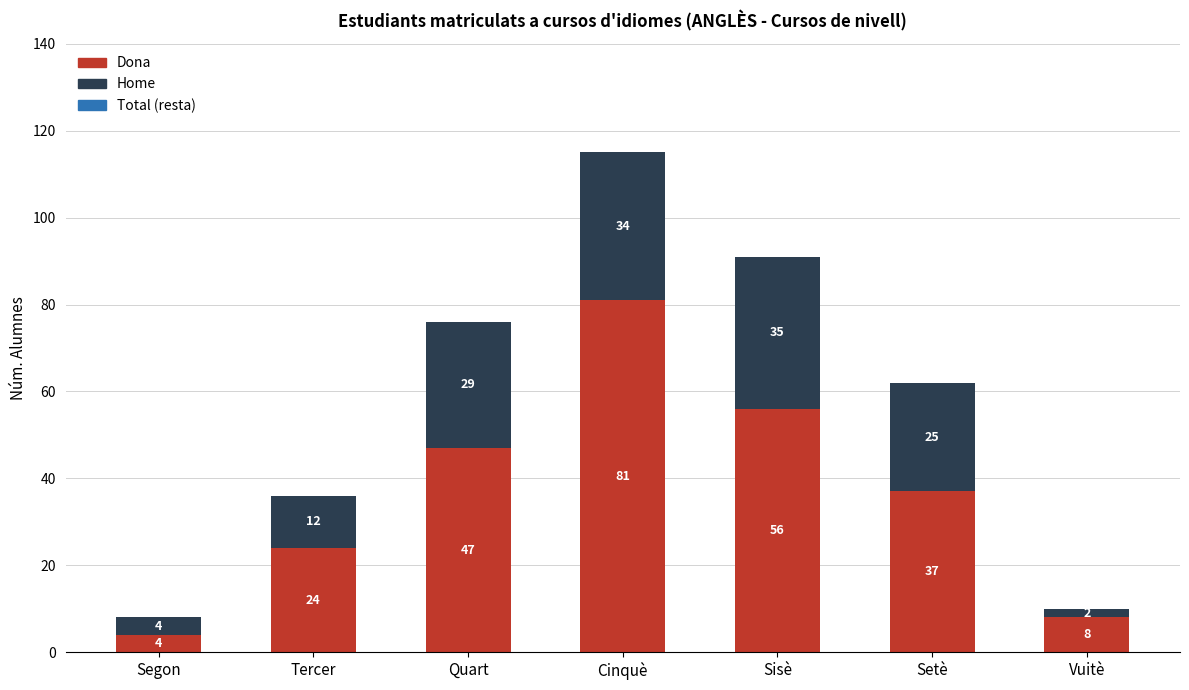

Rank the categories by Dona value from highest to lowest.

Cinquè, Sisè, Quart, Setè, Tercer, Vuitè, Segon